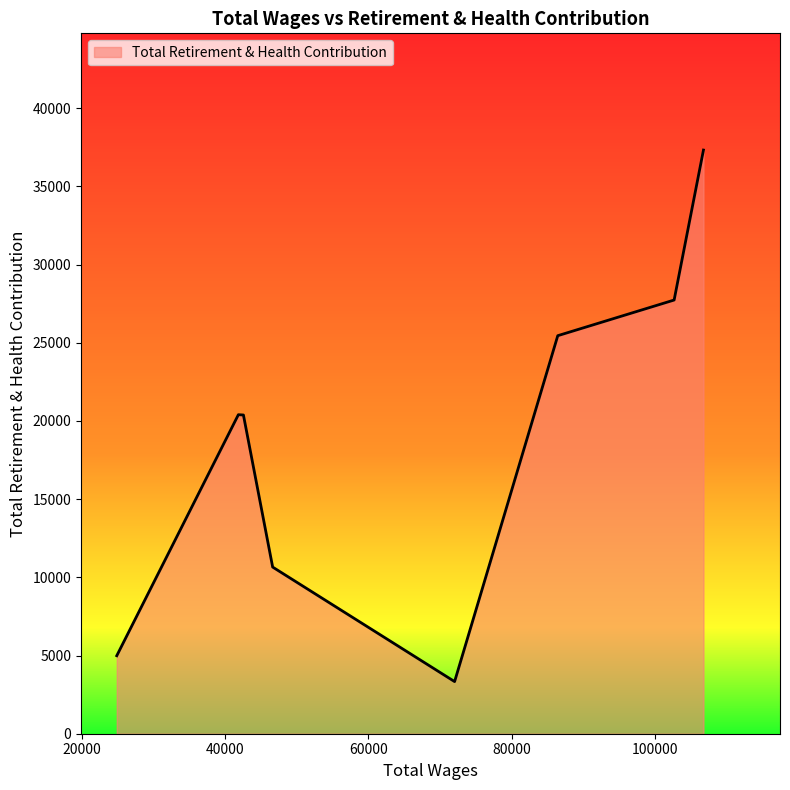

What is the minimum value shown in the chart?

3334